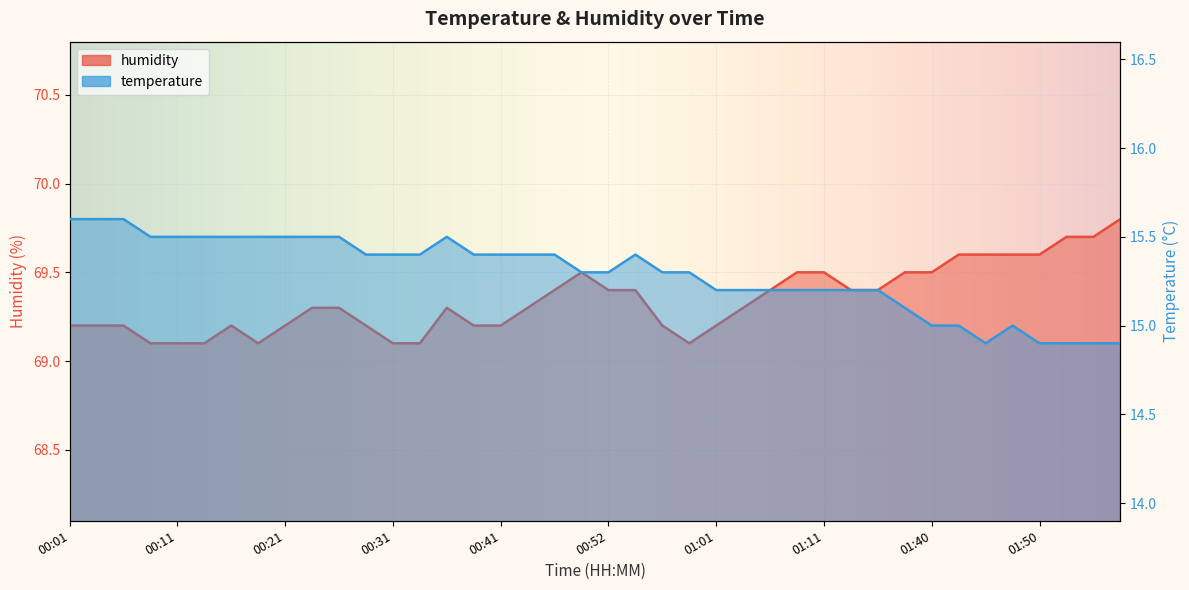

Reading right to left, transcribe all the data shown in this chart.

temperature: 01:58=14.9	01:55=14.9	01:53=14.9	01:50=14.9	01:48=15.0	01:45=14.9	01:42=15.0	01:40=15.0	01:31=15.1	01:23=15.2	01:20=15.2	01:11=15.2	01:09=15.2	01:06=15.2	01:04=15.2	01:01=15.2	00:59=15.3	00:56=15.3	00:54=15.4	00:52=15.3	00:49=15.3	00:46=15.4	00:43=15.4	00:41=15.4	00:38=15.4	00:36=15.5	00:33=15.4	00:31=15.4	00:28=15.4	00:26=15.5	00:23=15.5	00:21=15.5	00:18=15.5	00:16=15.5	00:13=15.5	00:11=15.5	00:08=15.5	00:06=15.6	00:03=15.6	00:01=15.6
humidity: 01:58=69.8	01:55=69.7	01:53=69.7	01:50=69.6	01:48=69.6	01:45=69.6	01:42=69.6	01:40=69.5	01:31=69.5	01:23=69.4	01:20=69.4	01:11=69.5	01:09=69.5	01:06=69.4	01:04=69.3	01:01=69.2	00:59=69.1	00:56=69.2	00:54=69.4	00:52=69.4	00:49=69.5	00:46=69.4	00:43=69.3	00:41=69.2	00:38=69.2	00:36=69.3	00:33=69.1	00:31=69.1	00:28=69.2	00:26=69.3	00:23=69.3	00:21=69.2	00:18=69.1	00:16=69.2	00:13=69.1	00:11=69.1	00:08=69.1	00:06=69.2	00:03=69.2	00:01=69.2